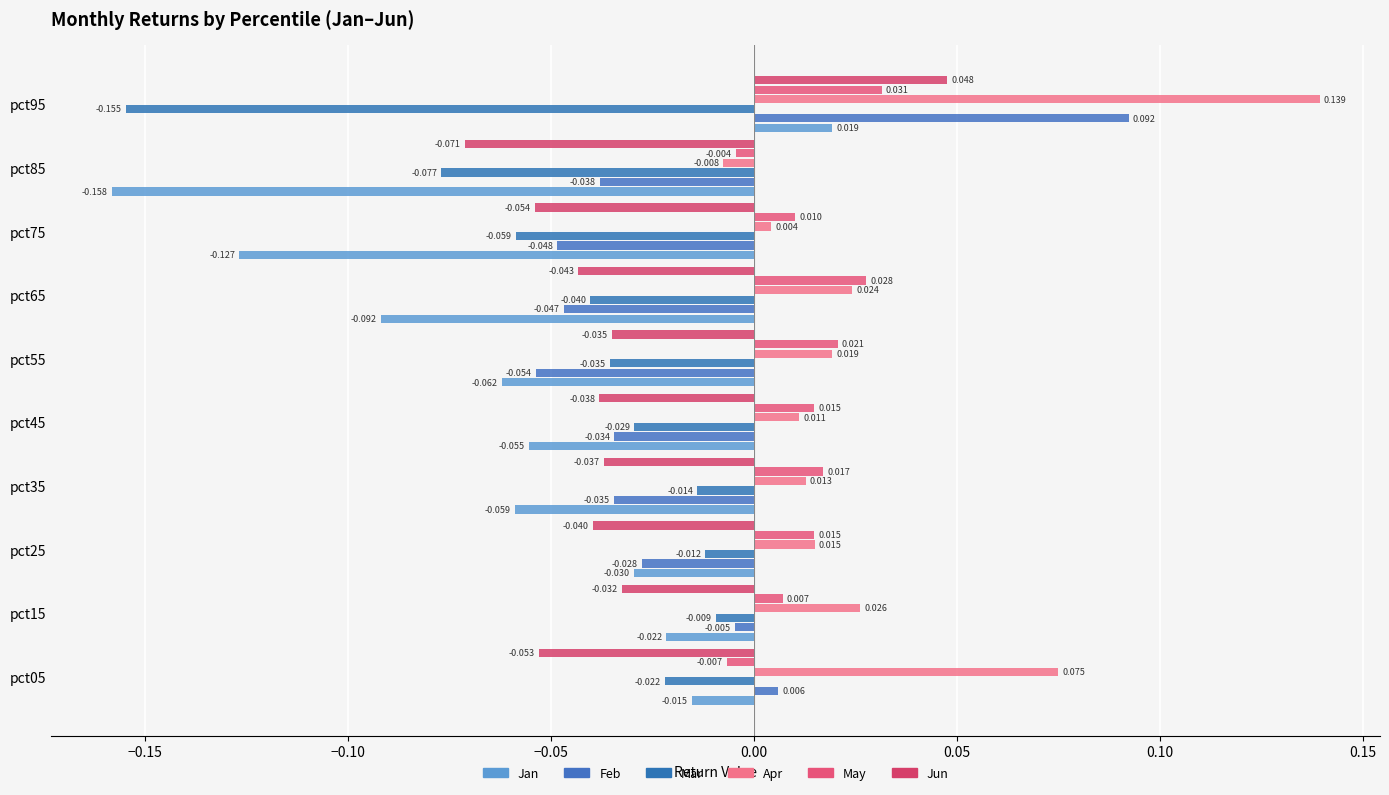

Rank the series by their maximum value, from highest to lowest.

Apr, Feb, Jun, May, Jan, Mar